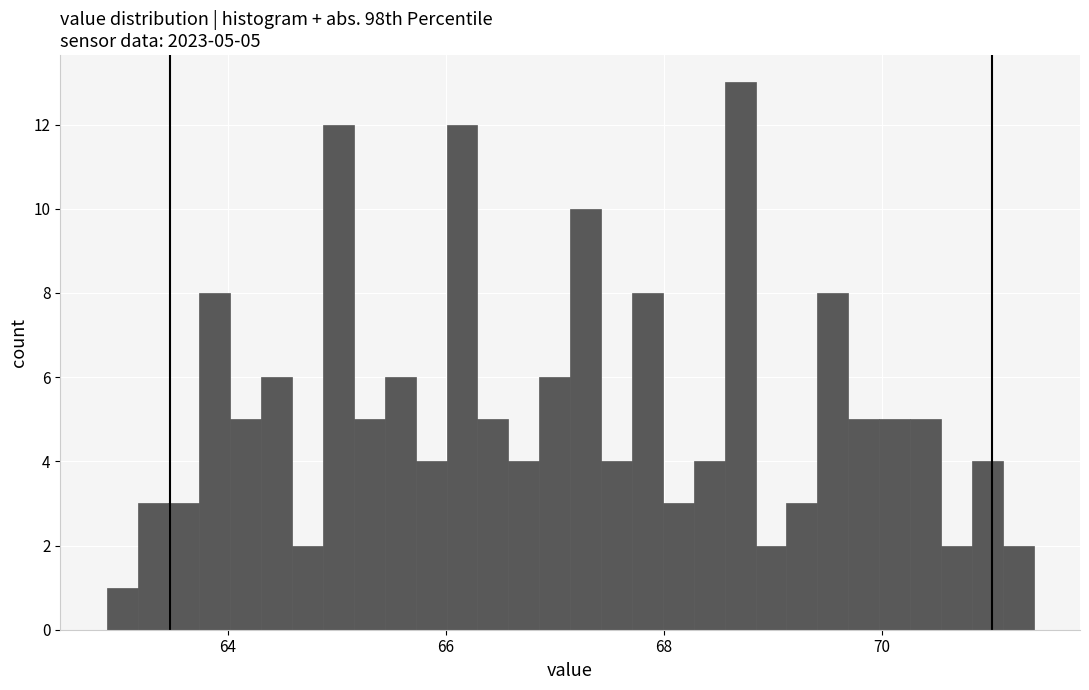

Around what value on the x-axis is the tallest bar? Give the approximate position of its centre, as read against the axis.

68.6